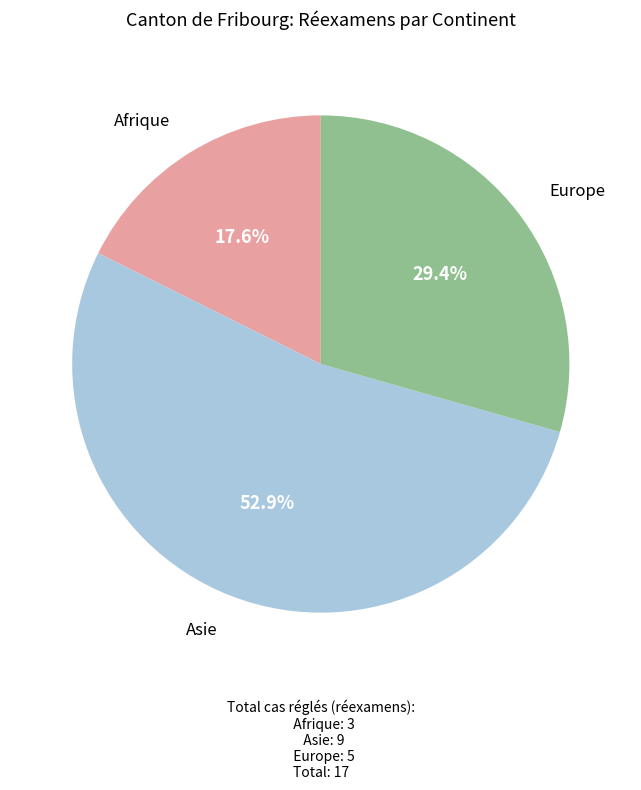

What is the smallest slice in the pie chart?

Afrique